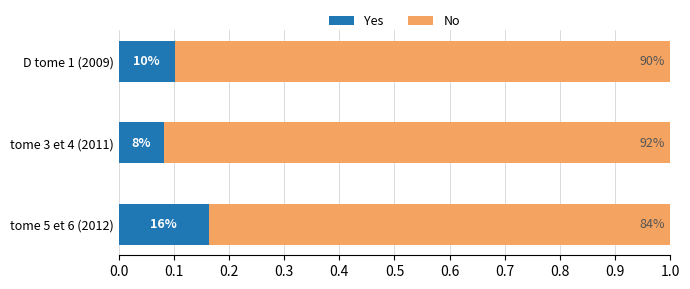

What is the sum of all Yes values?

0.3